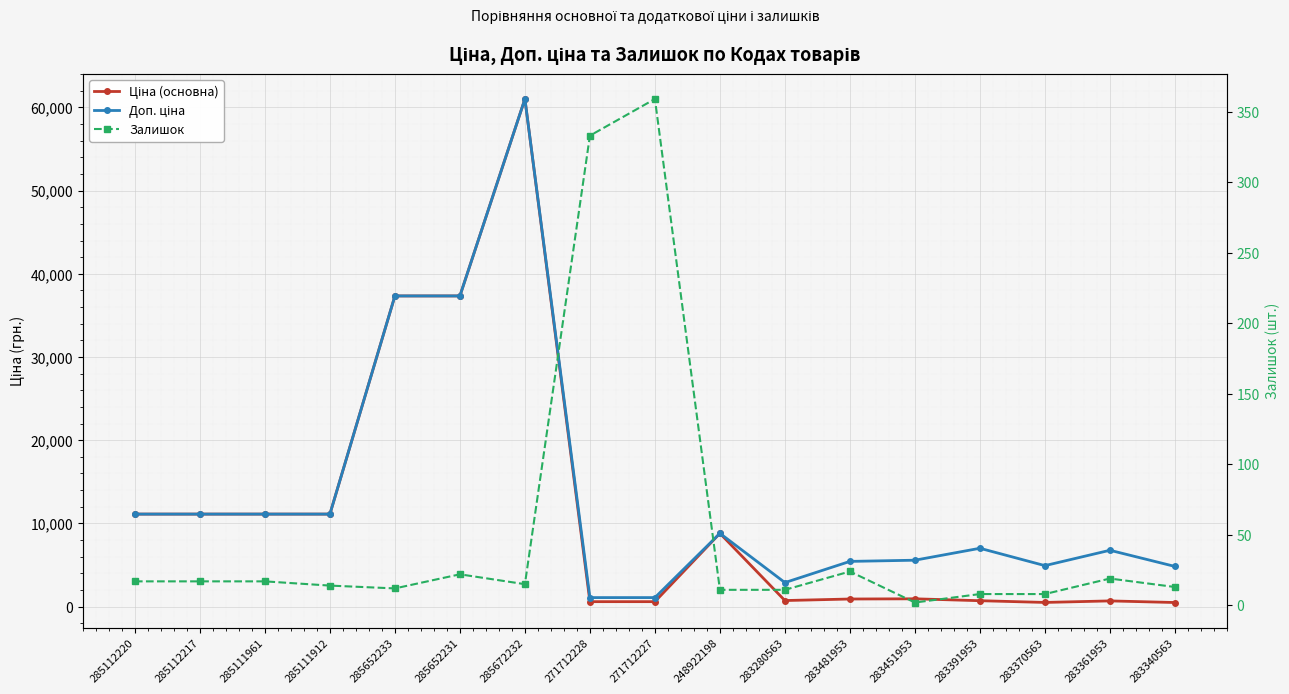

What are all the series names shown in the legend?

Ціна (основна), Доп. ціна, Залишок